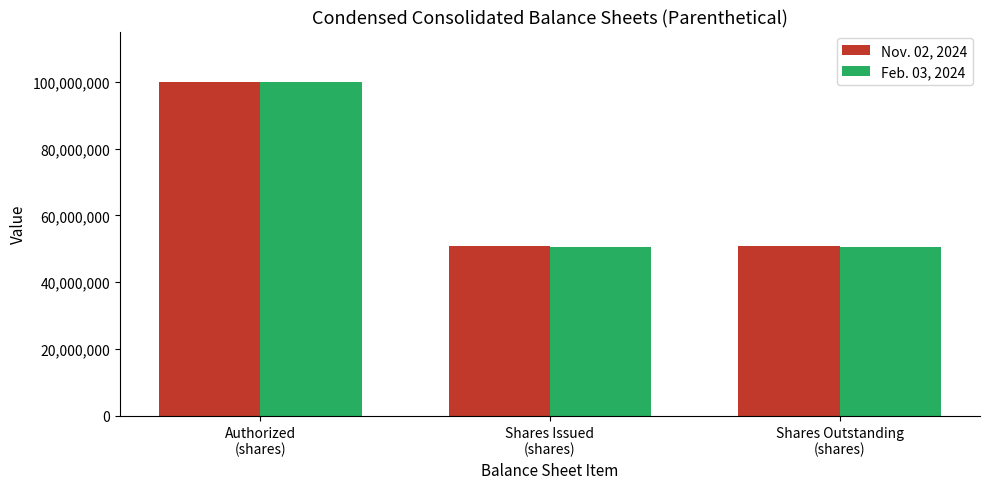

What is the difference between the maximum and minimum values in the Feb. 03, 2024 series?

49554814